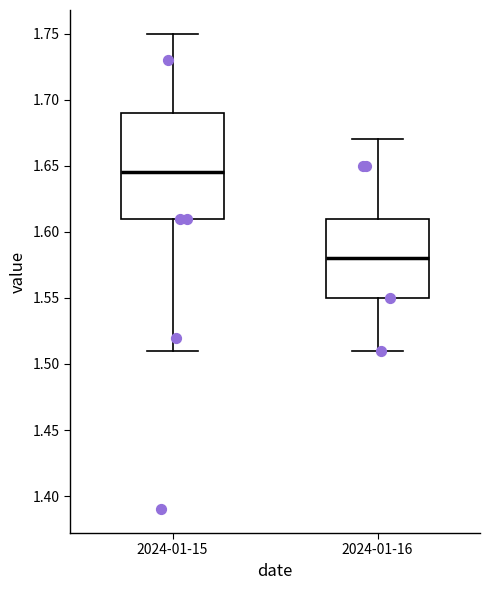

Which box's median line is the lowest?

2024-01-16